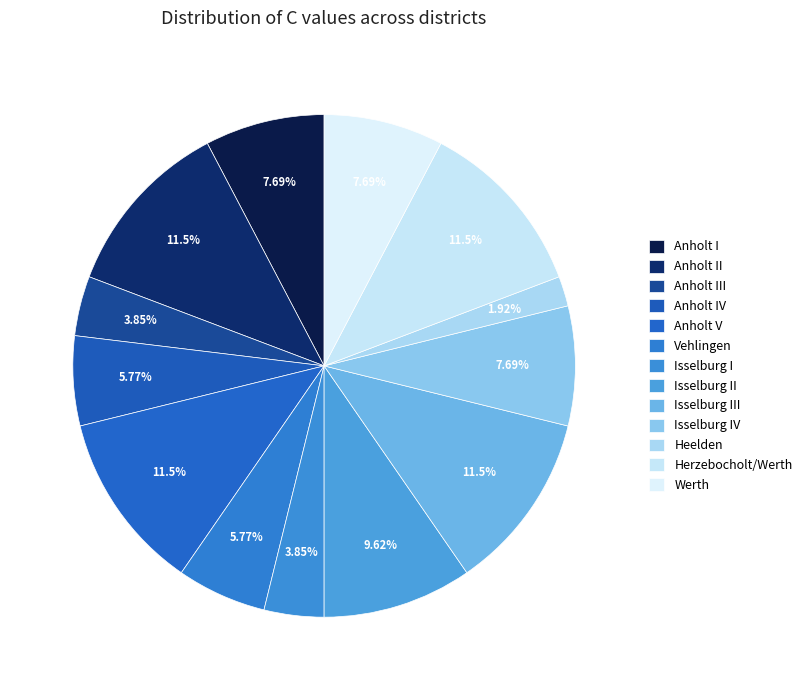

To the nearest percent, what percentage of the pie is Isselburg II?

10%